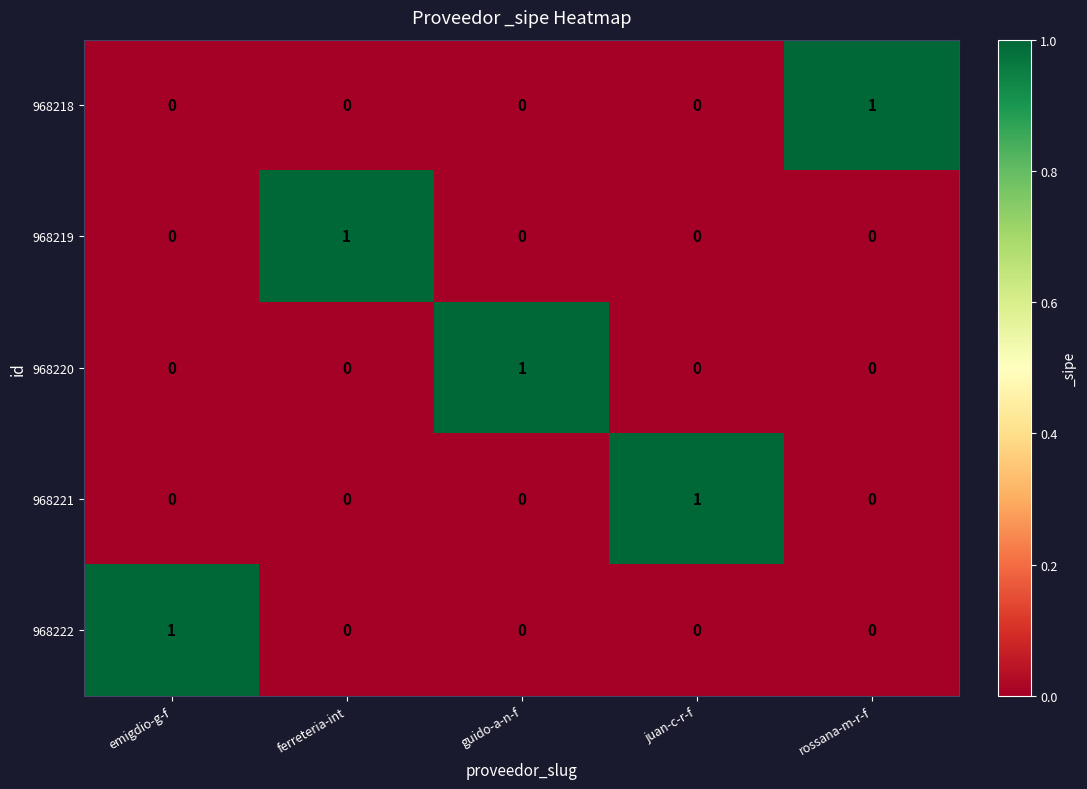

Reading left to right, what are all the values shown in this chart?

968218: emigdio-g-f=0	ferreteria-int=0	guido-a-n-f=0	juan-c-r-f=0	rossana-m-r-f=1
968219: emigdio-g-f=0	ferreteria-int=1	guido-a-n-f=0	juan-c-r-f=0	rossana-m-r-f=0
968220: emigdio-g-f=0	ferreteria-int=0	guido-a-n-f=1	juan-c-r-f=0	rossana-m-r-f=0
968221: emigdio-g-f=0	ferreteria-int=0	guido-a-n-f=0	juan-c-r-f=1	rossana-m-r-f=0
968222: emigdio-g-f=1	ferreteria-int=0	guido-a-n-f=0	juan-c-r-f=0	rossana-m-r-f=0